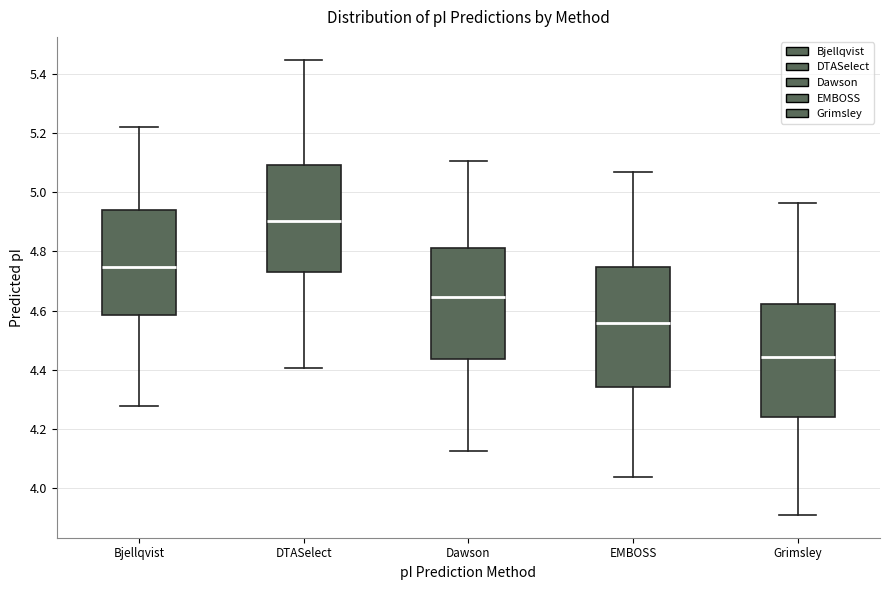

Reading left to right, transcribe this box plot: for each box, give where its median line is, the range the box spans, and where its two whiskers end, as read against the y-axis. The values are not printed on the chart, so give them approximately, as read against the axis.

Bjellqvist: median 4.74, box 4.58 to 4.94, whiskers 4.28 to 5.22
DTASelect: median 4.90, box 4.74 to 5.10, whiskers 4.40 to 5.44
Dawson: median 4.64, box 4.44 to 4.82, whiskers 4.12 to 5.10
EMBOSS: median 4.56, box 4.34 to 4.74, whiskers 4.04 to 5.06
Grimsley: median 4.44, box 4.24 to 4.62, whiskers 3.92 to 4.96